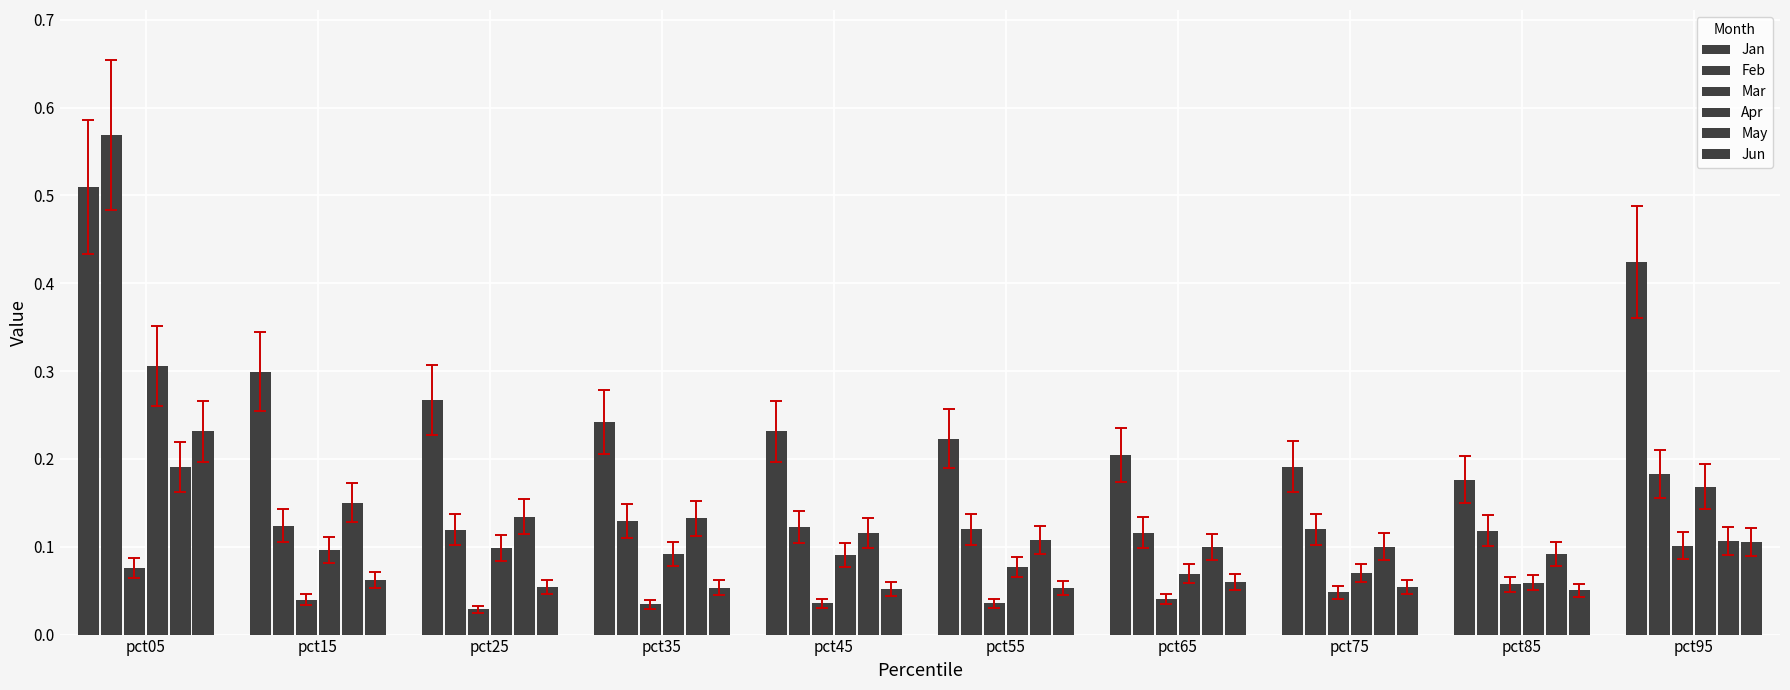

Between pct15 and pct35, which series saw the biggest shift?

Jan